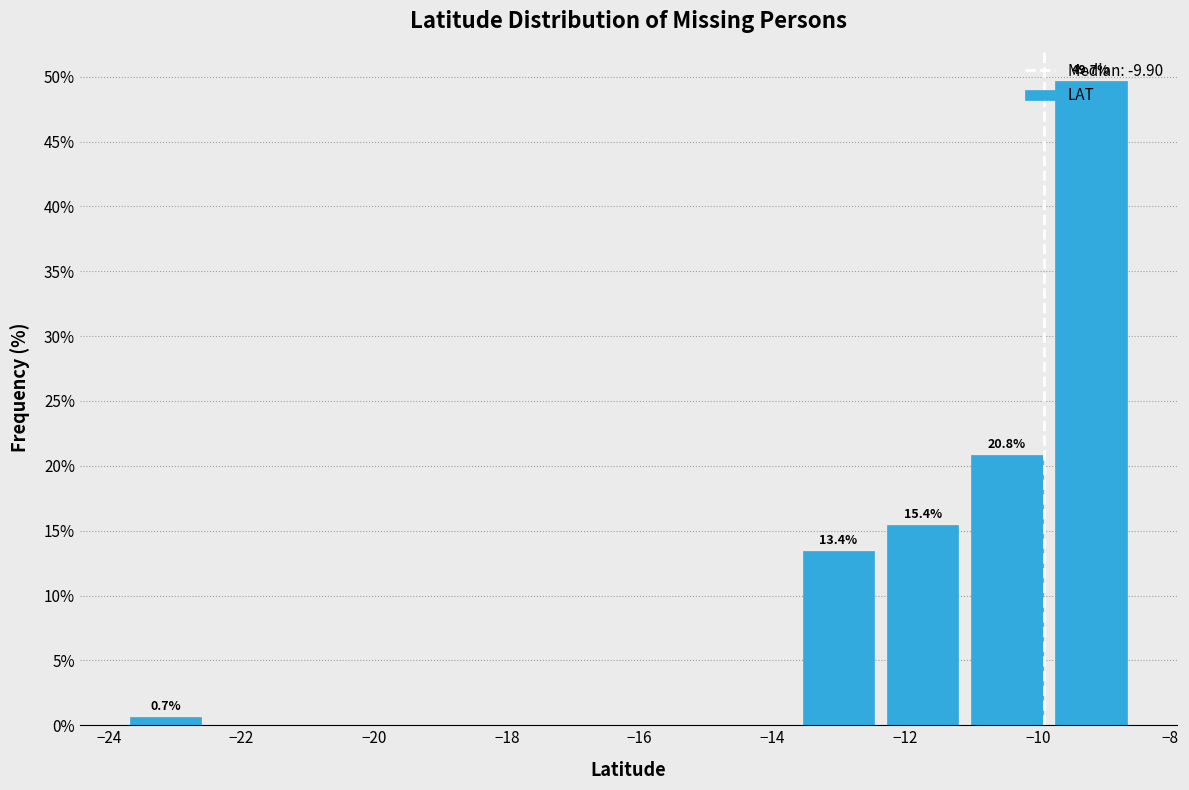

Which range on the x-axis has the tallest bar?

-9.8 to -8.6